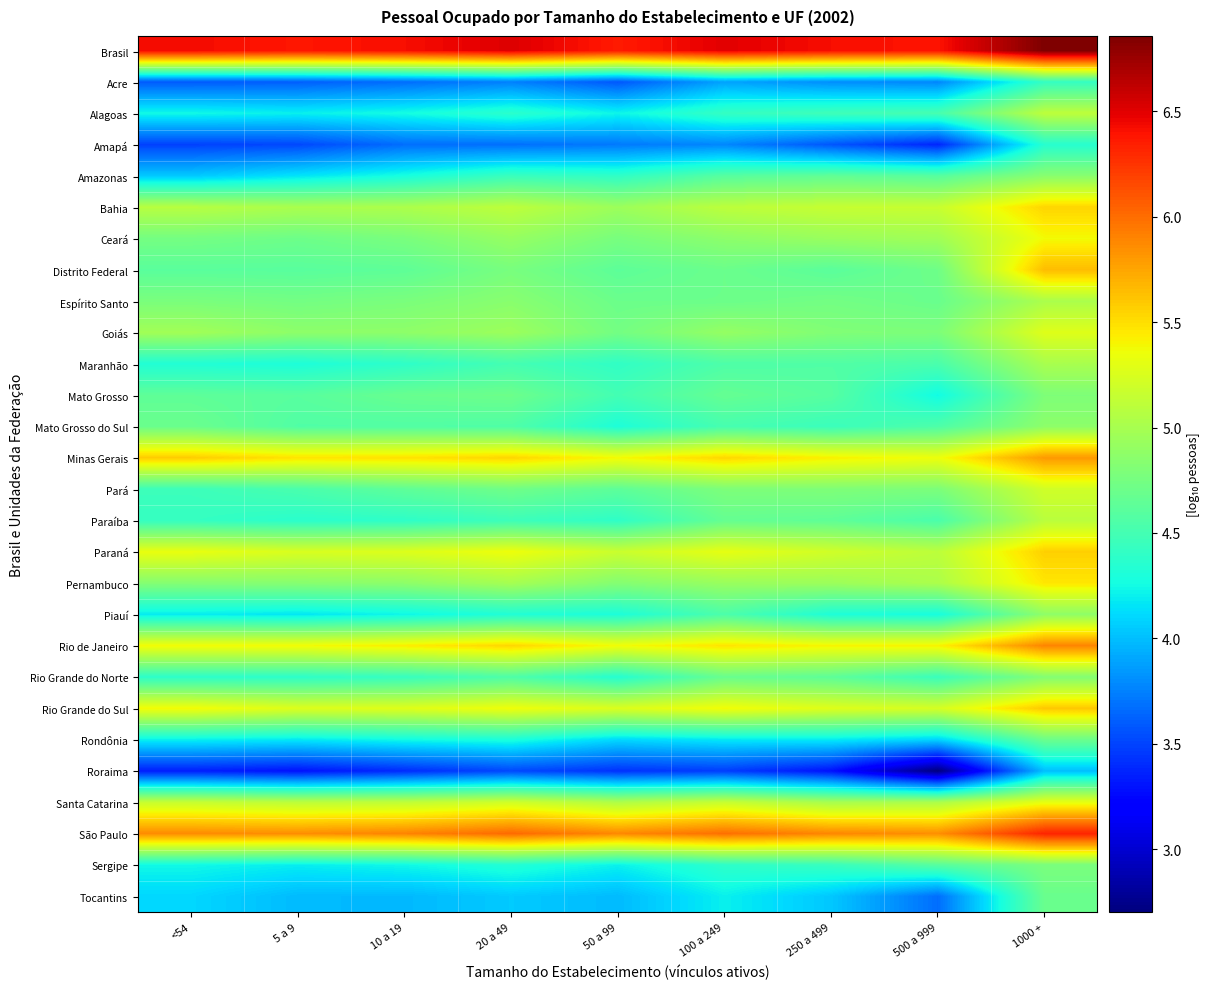

At how many categories does at least one series exceed 4?

9